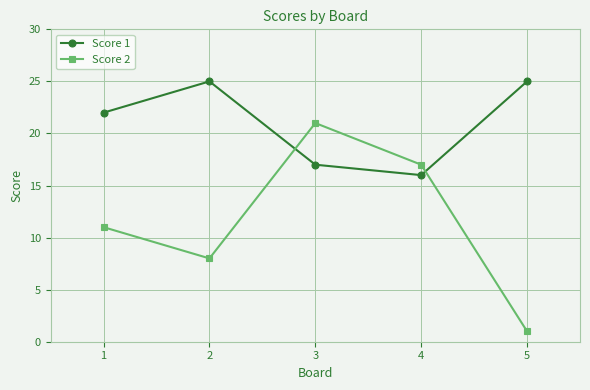

Reading left to right, what are all the values shown in this chart?

Score 1: 22	25	17	16	25
Score 2: 11	8	21	17	1